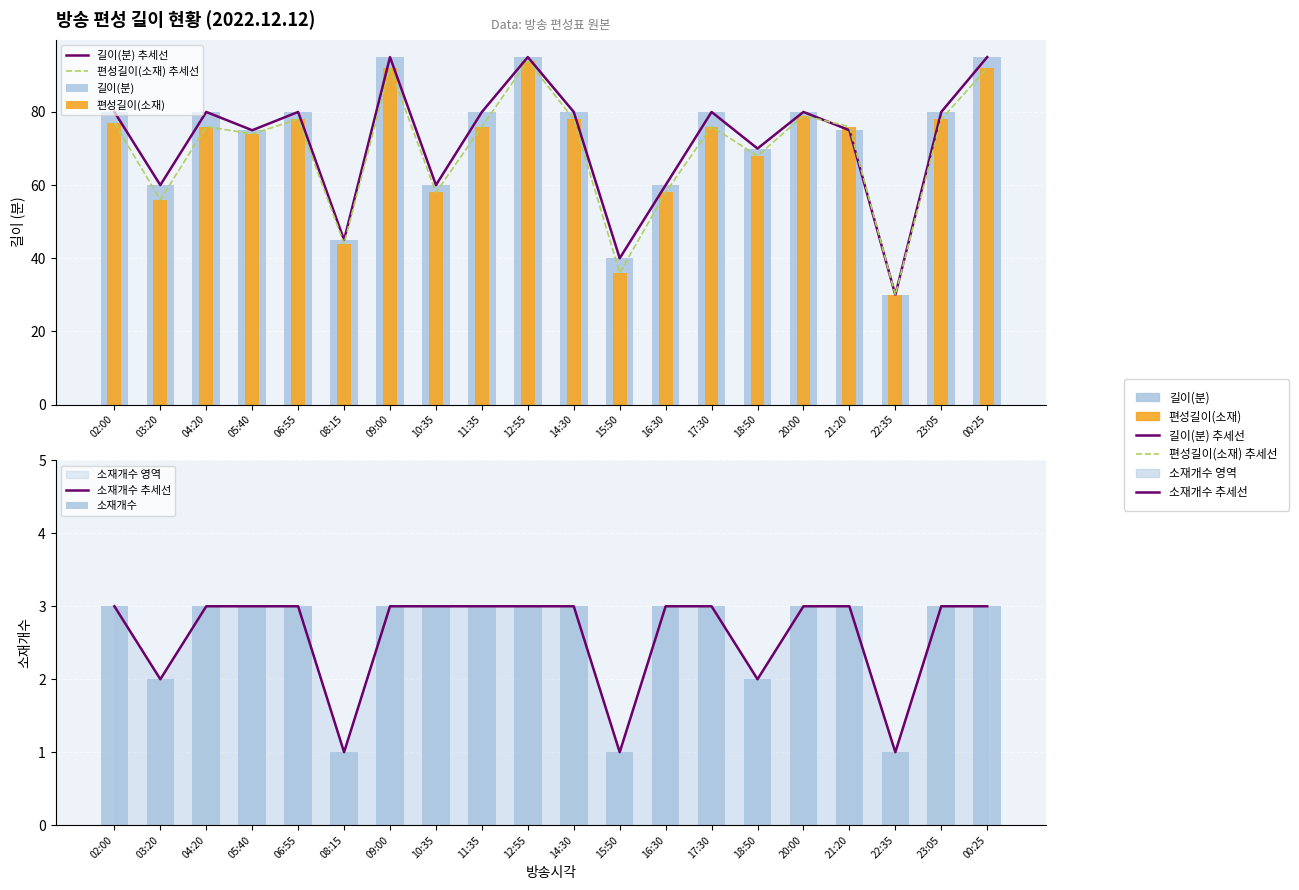

Where does the 길이(분) series first go above 80?

09:00